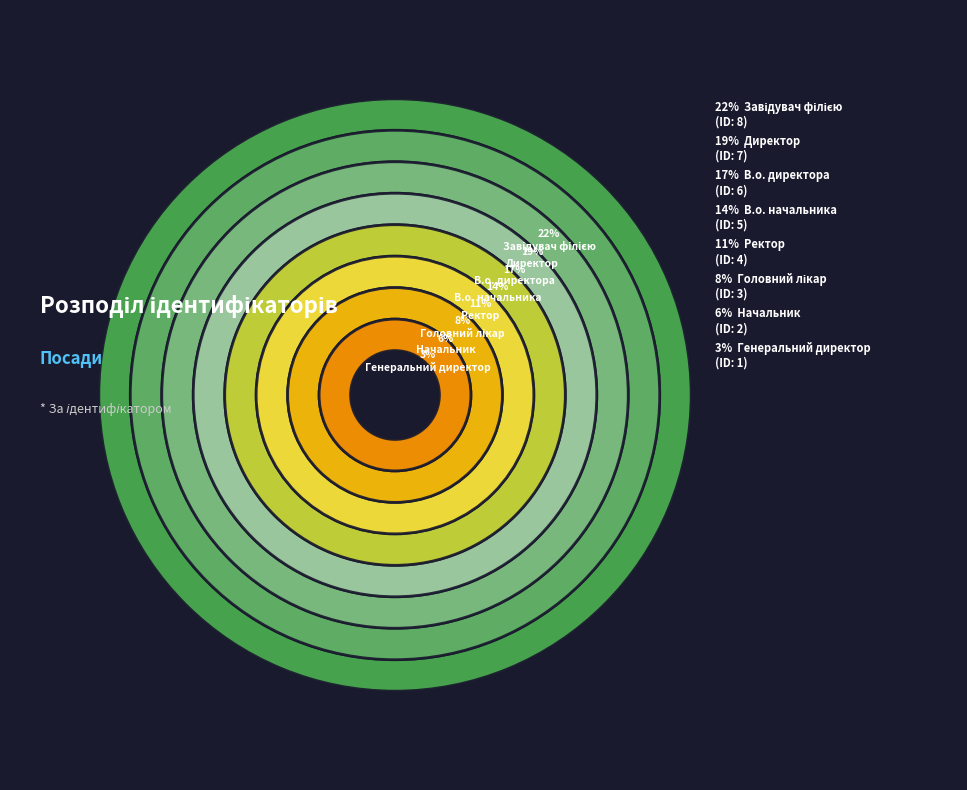

Does any single category account for the majority?

No